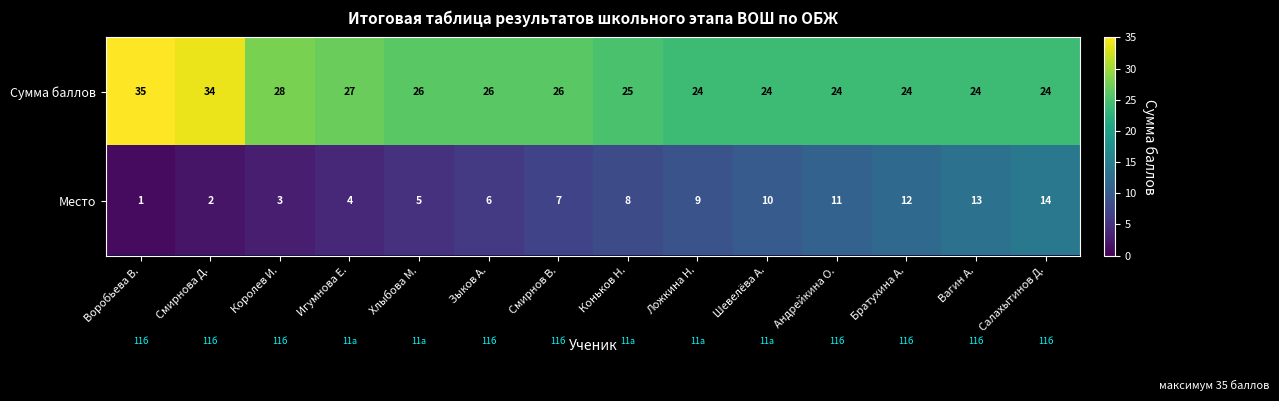

List the series in order of their peak value, highest first.

Сумма баллов, Место